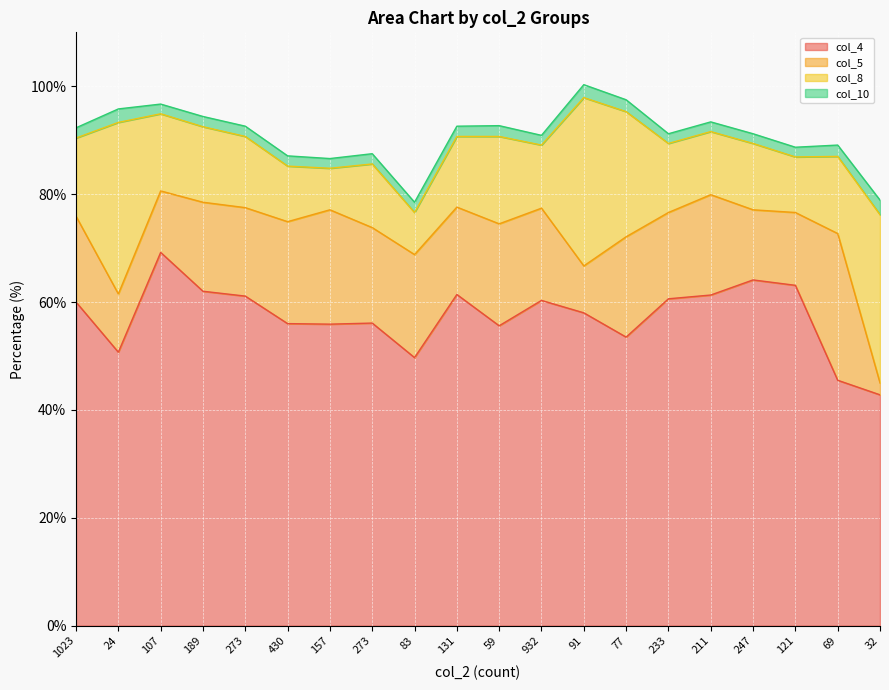

At which label does col_4 reach its peak?

107